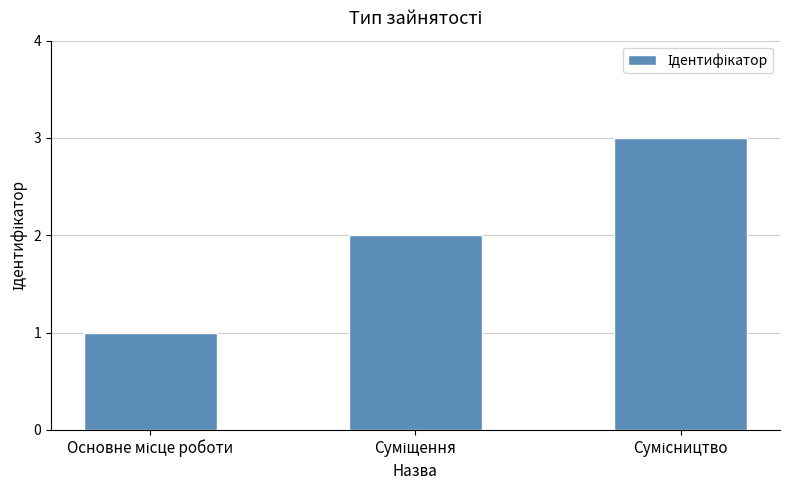

How many values are below 2?

1